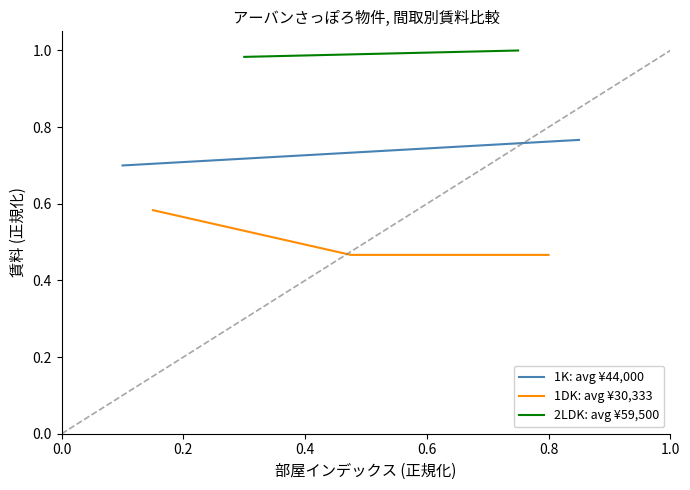

Count the 1DK: avg ¥30,333 values in the range 0 to 1.

3